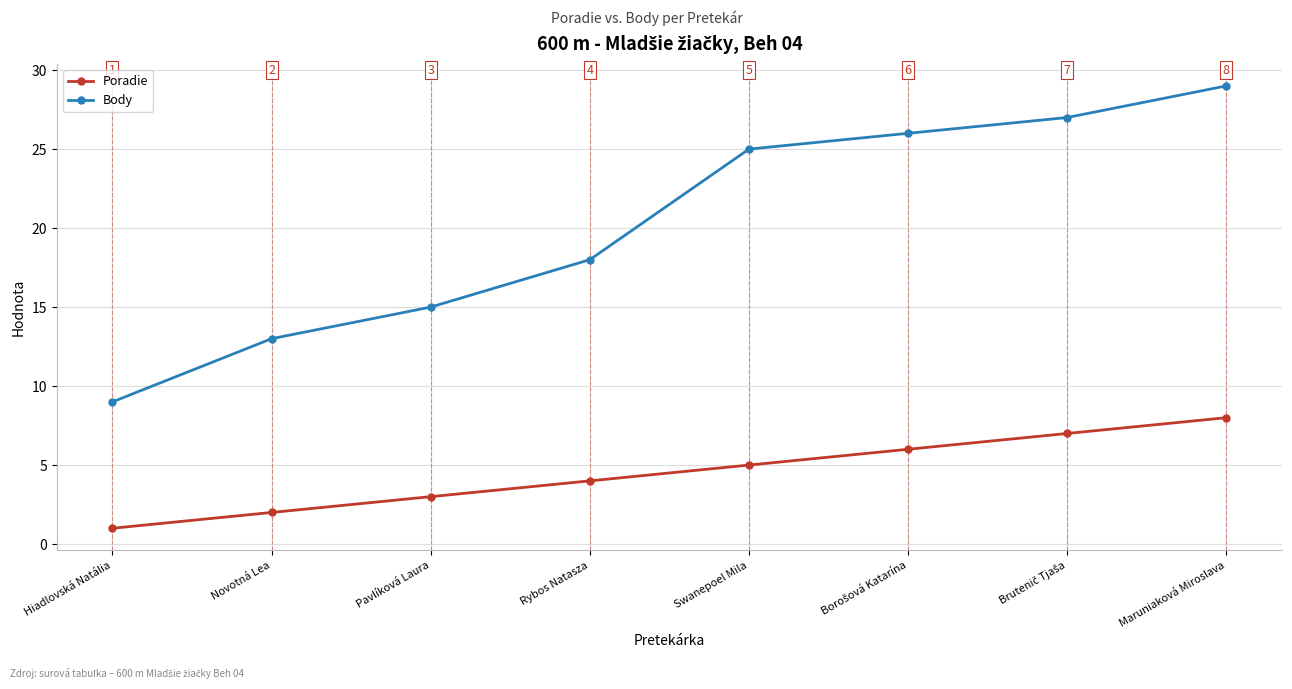

What is the maximum value for Body?

29